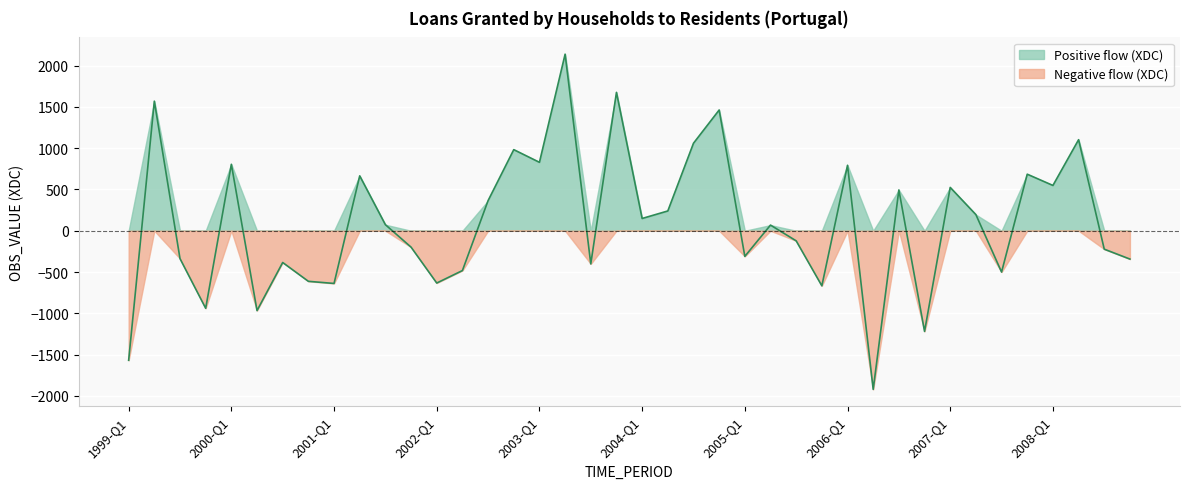

Reading right to left, list all the values displayed in this chart.

-343.4	-223.3	1103.6	549.1	685.5	-500.7	195.4	525.1	-1219.9	494.7	-1922.6	793.6	-667.5	-122.4	68.6	-310.5	1463.5	1060.7	239.9	148.8	1677.2	-401.8	2140.2	829.5	983.1	365.5	-482.5	-633.8	-198.7	73.3	665.3	-638.8	-612.9	-384.8	-967.7	805.5	-939.9	-337.9	1570.8	-1569.9